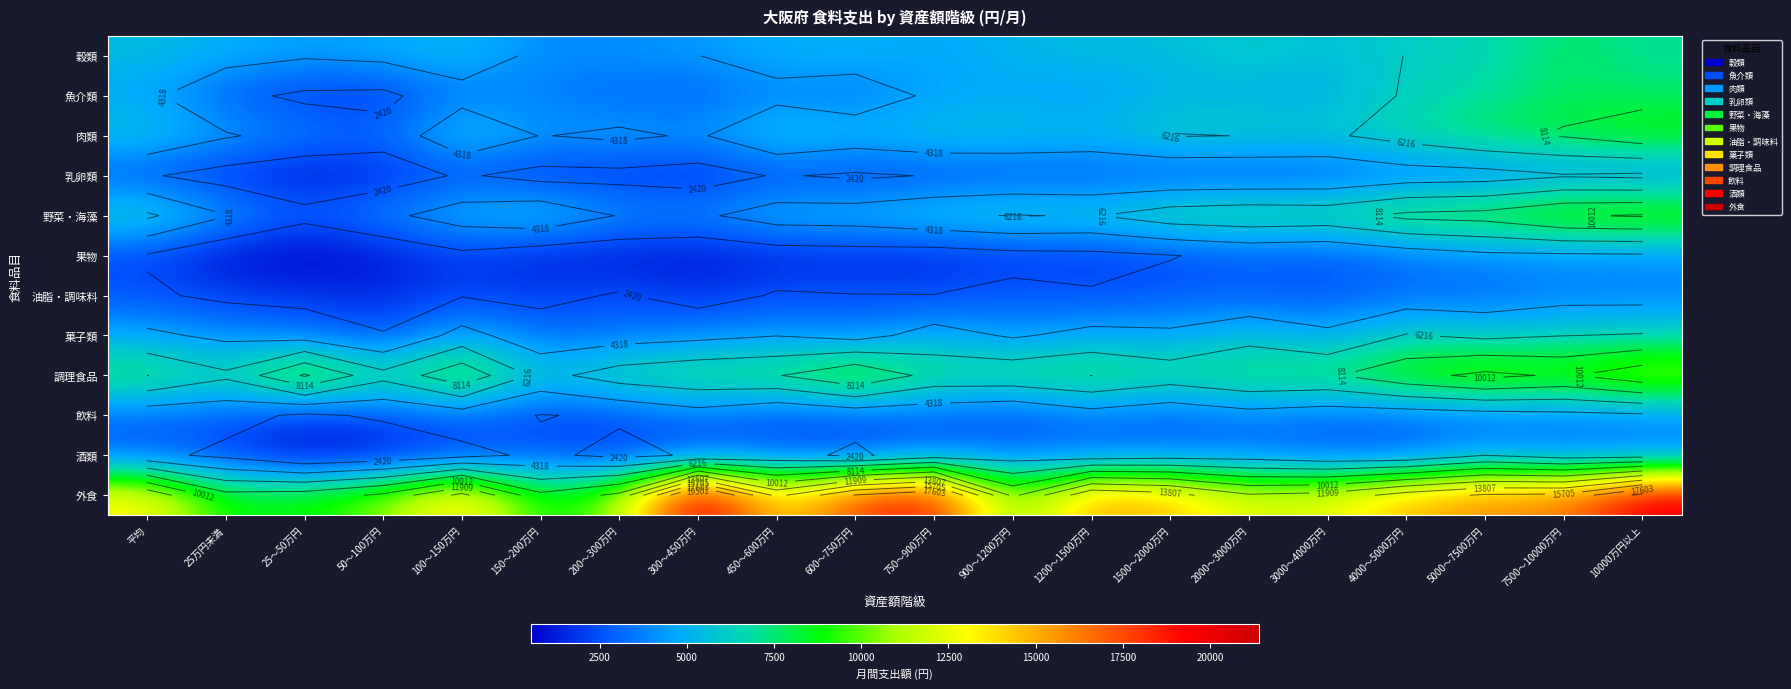

How many data points does each series have?

20